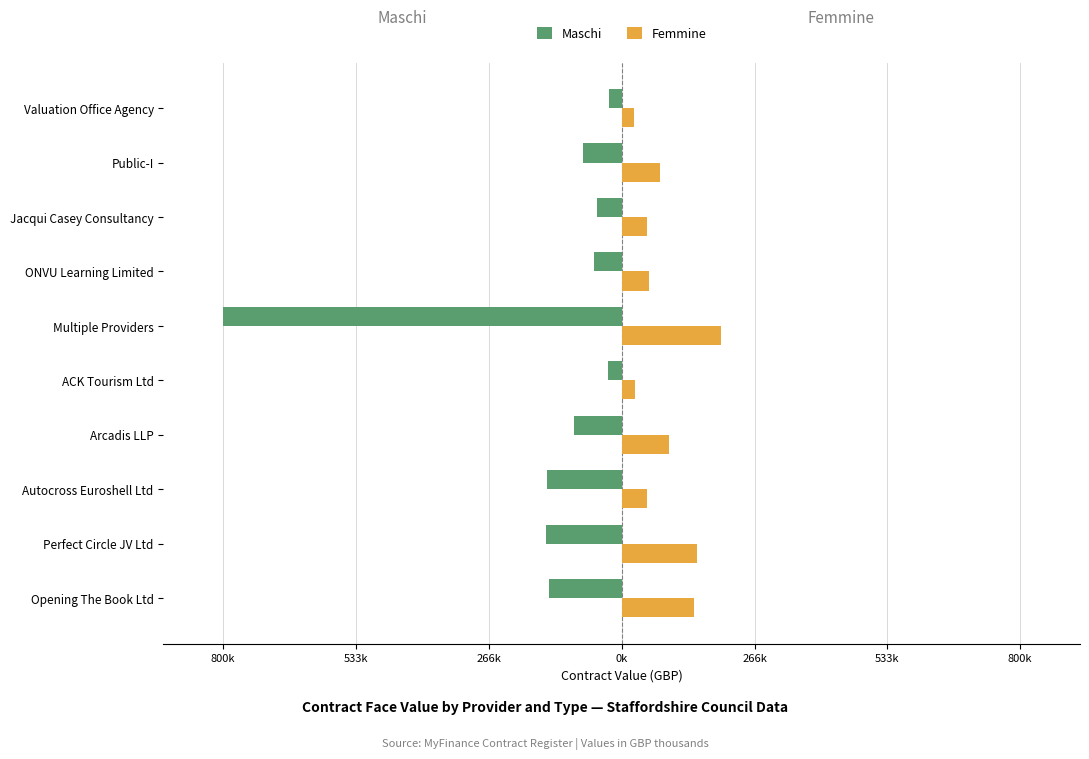

What are all the series names shown in the legend?

Maschi, Femmine